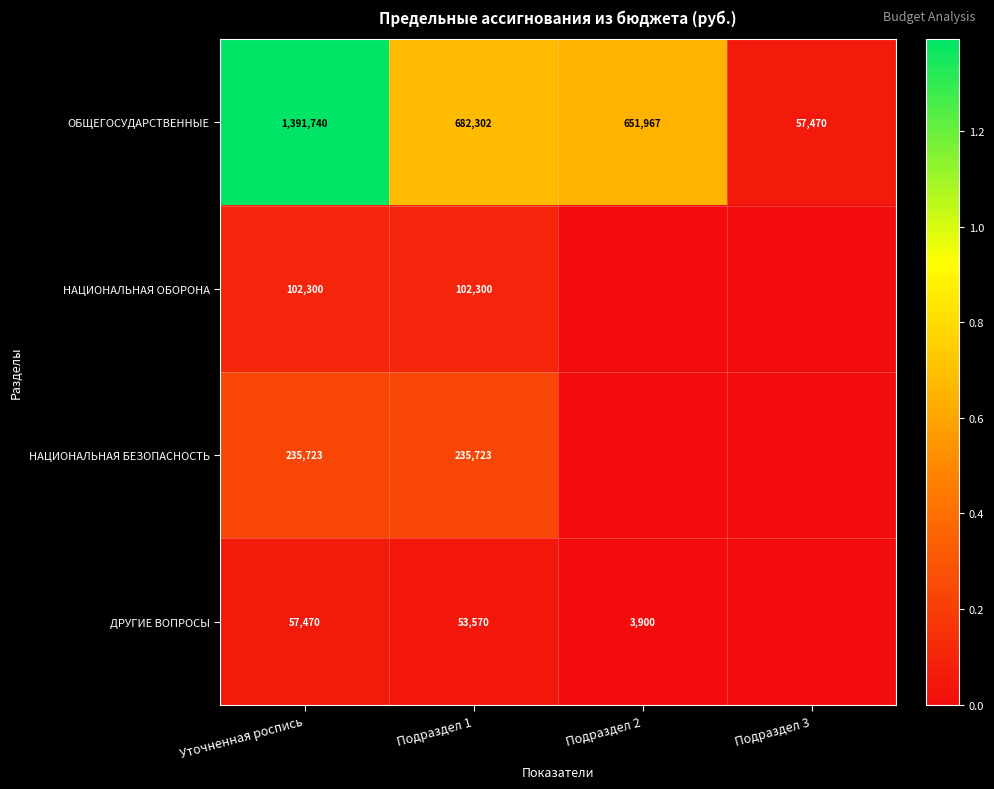

What is the difference between the maximum and minimum values in the ОБЩЕГОСУДАРСТВЕННЫЕ series?

1334270